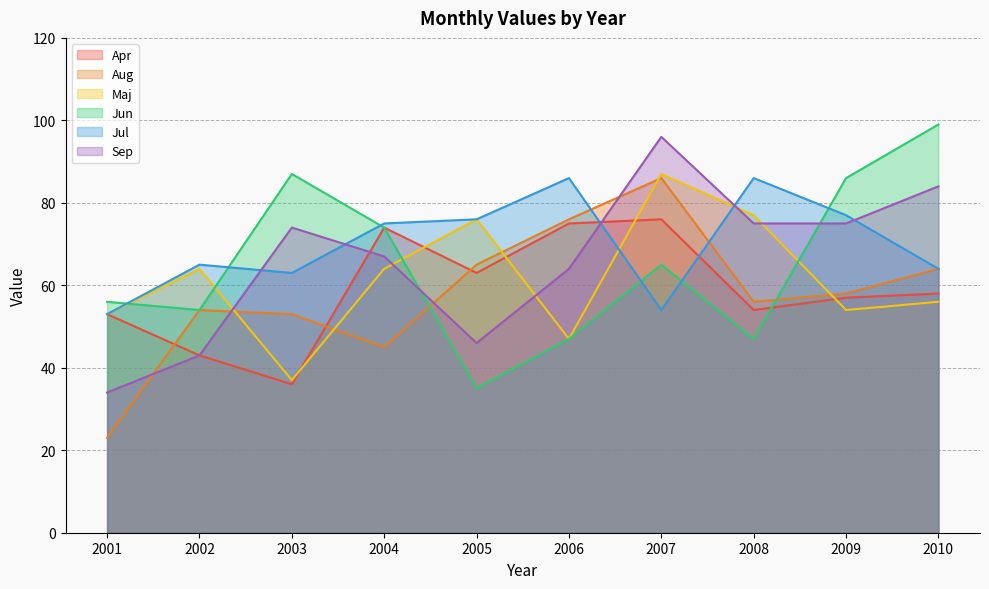

Between 2009 and 2007, which is larger?

2007